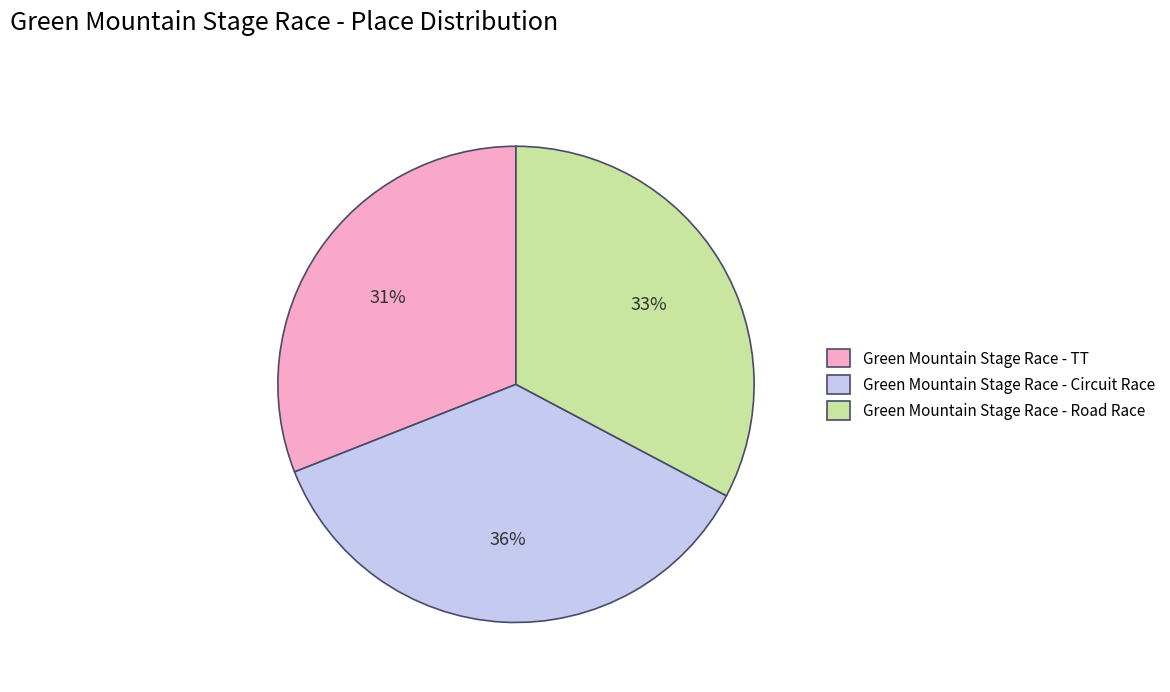

Is there any slice that represents more than half of the pie?

No